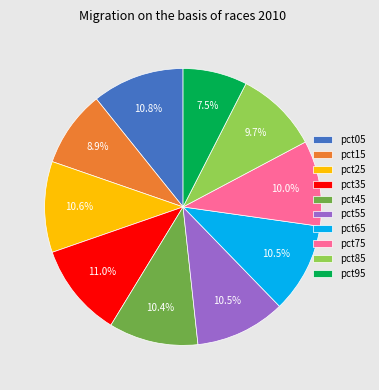

To the nearest percent, what percentage of the pie is pct25?

11%